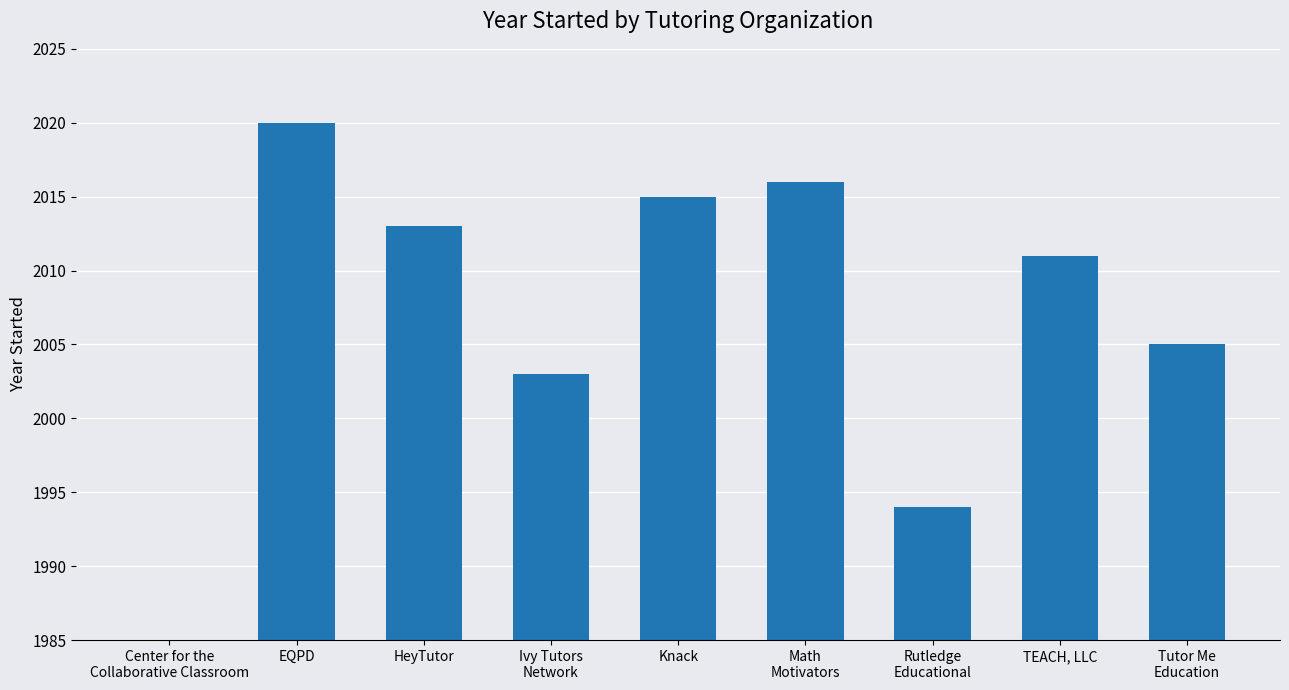

Rank the categories by value from lowest to highest.

Center for the
Collaborative Classroom, Rutledge
Educational, Ivy Tutors
Network, Tutor Me
Education, TEACH, LLC, HeyTutor, Knack, Math
Motivators, EQPD